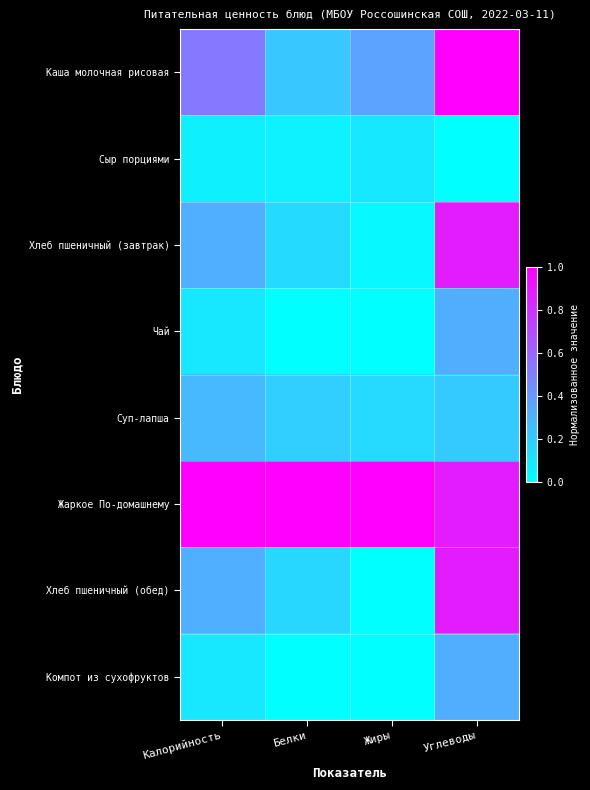

At how many categories does at least one series exceed 0?

4